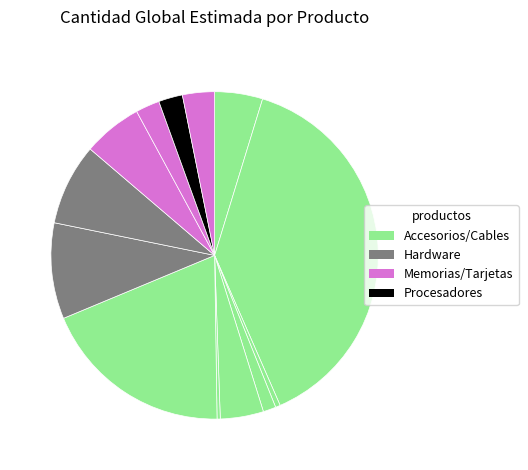

Is there a majority slice in this chart?

No